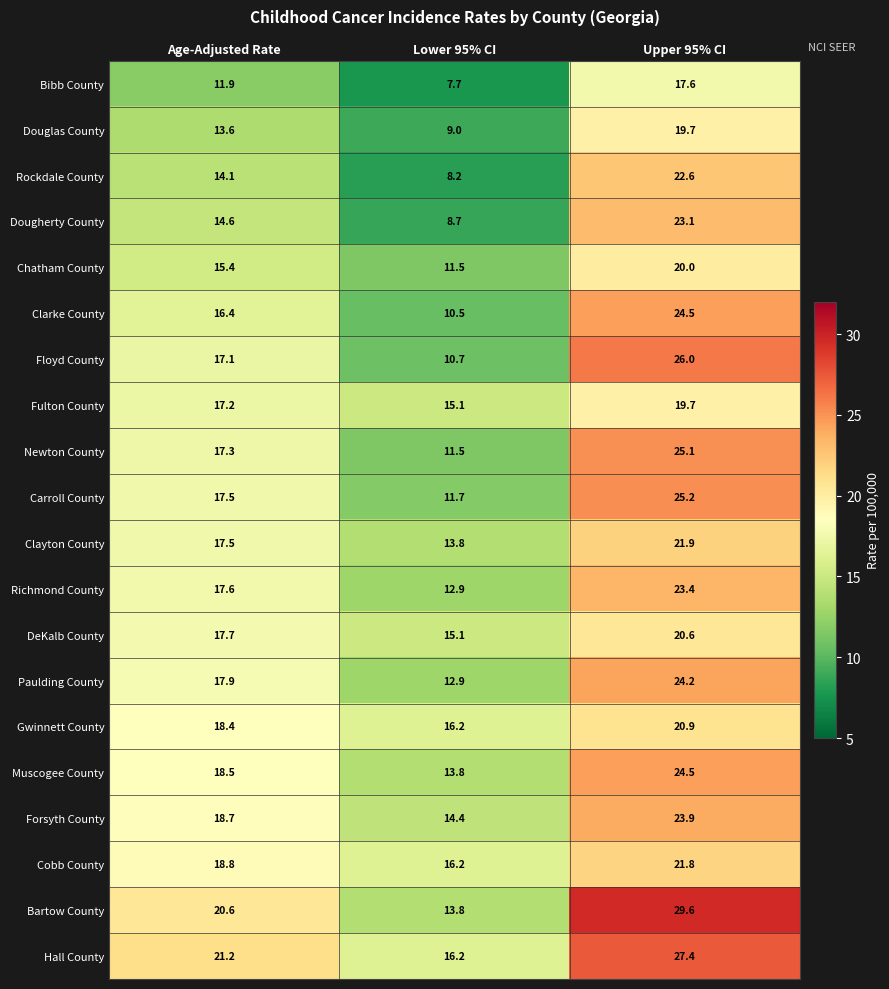

List the labels in order of Rockdale County value, smallest first.

Lower 95% CI, Age-Adjusted Rate, Upper 95% CI